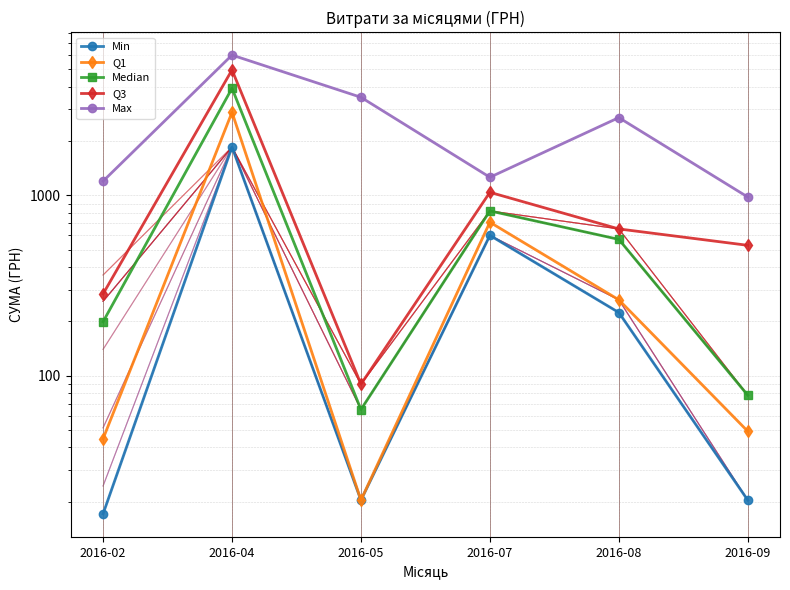

What is the spread (max minus min) of values at 2016-05?

3479.6